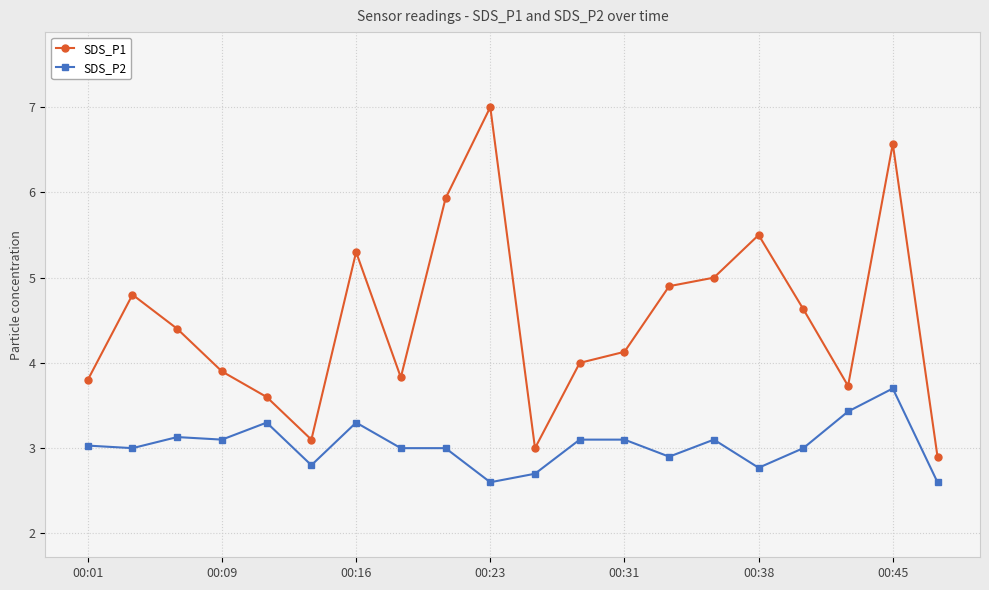

What is the difference between the second highest and second lowest values in the SDS_P1 series?

3.6